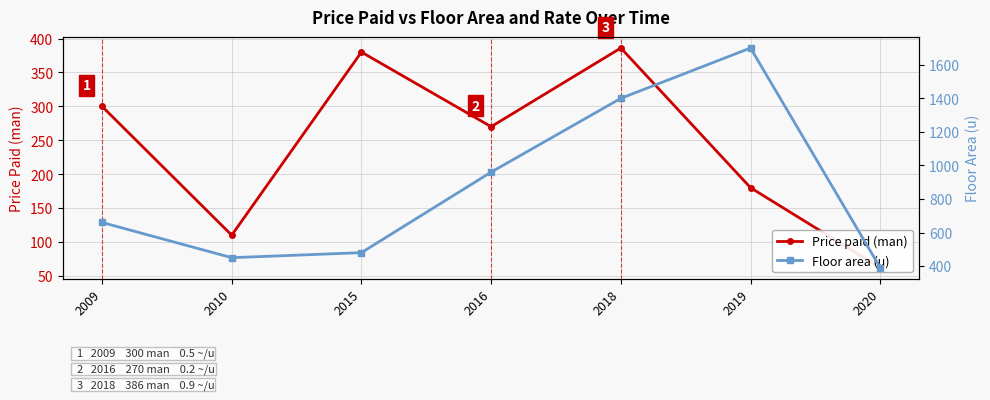

Which category has the highest value across all series?

2019